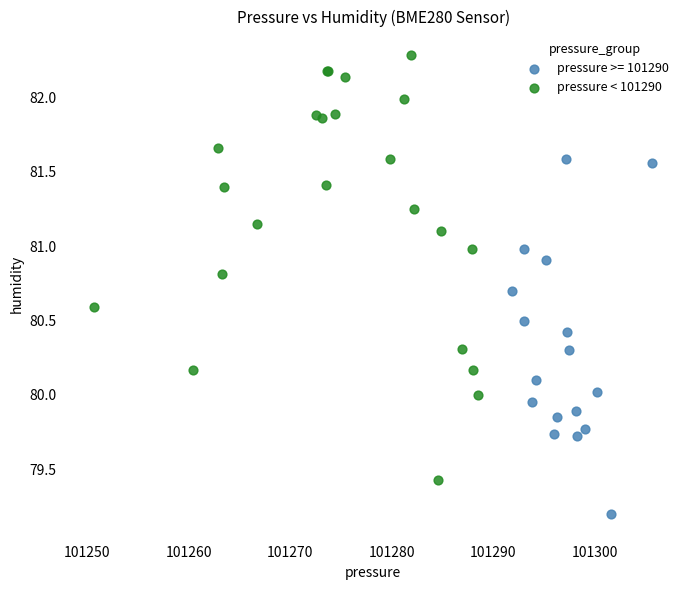

Which series has the widest spread of Y values?

pressure < 101290